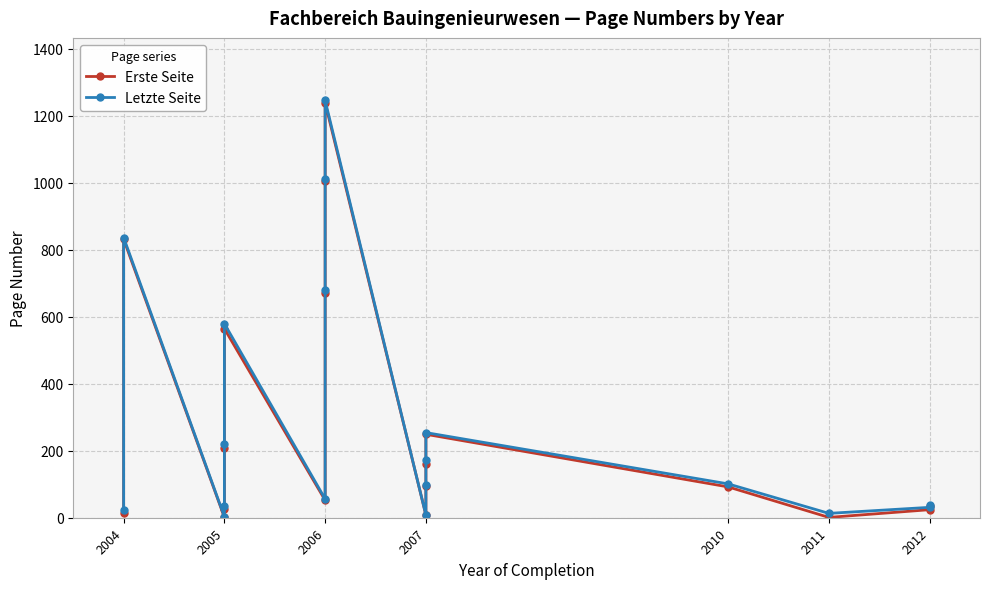

Reading left to right, extract all data points from this chart.

Erste Seite: 15	831	1	26	207	564	52	670	1004	1238	8	95	161	249	92	1	24	34
Letzte Seite: 24	836	3	36	221	579	56	680	1012	1245	8	99	173	254	101	13	31	37